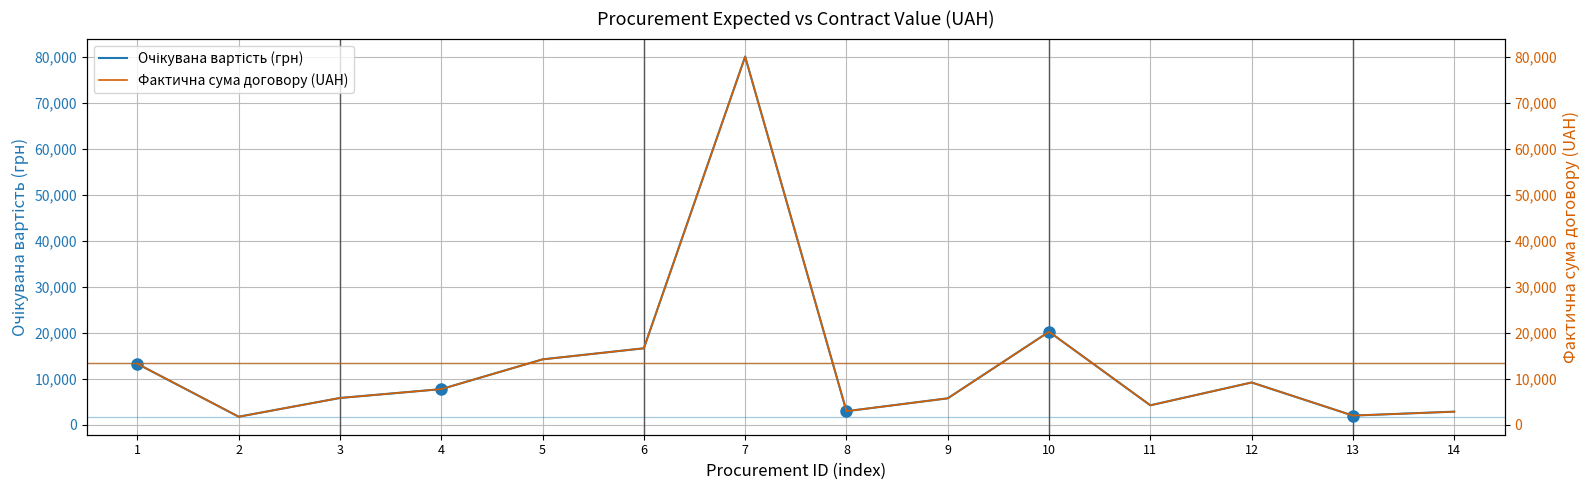

What is the sum of all Очікувана вартість (грн) values?

185963.4